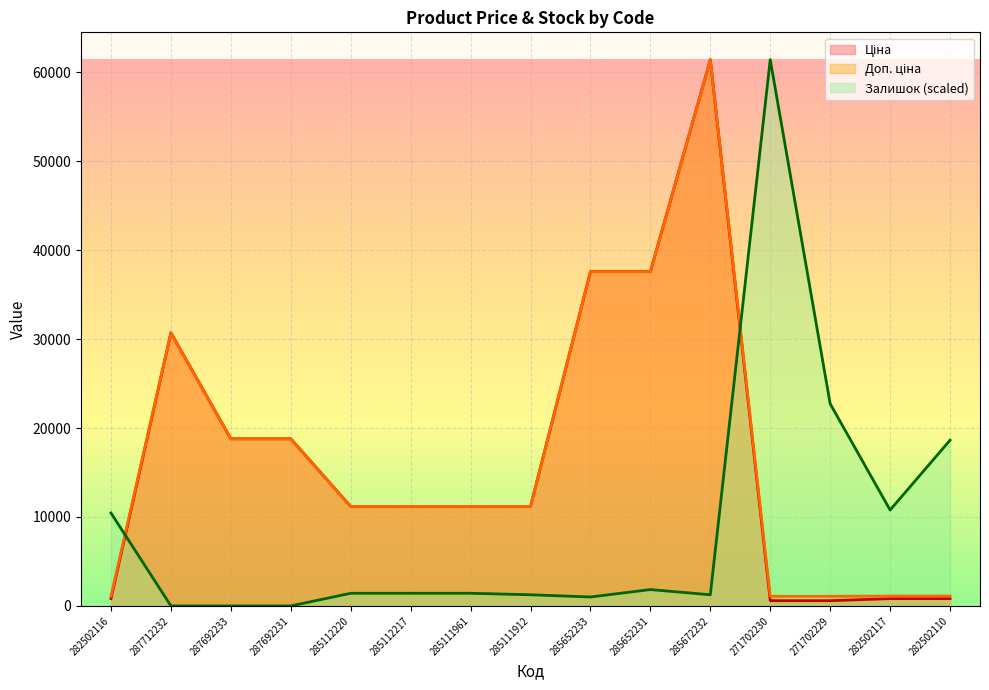

How many data points in Доп. ціна are less than 11188?

5